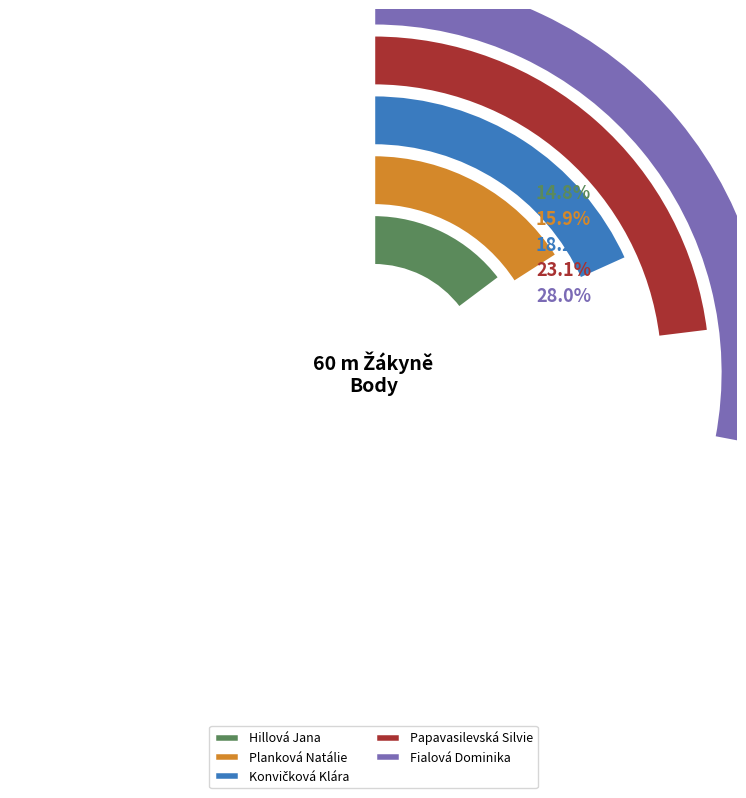

How many segments does this pie chart have?

5